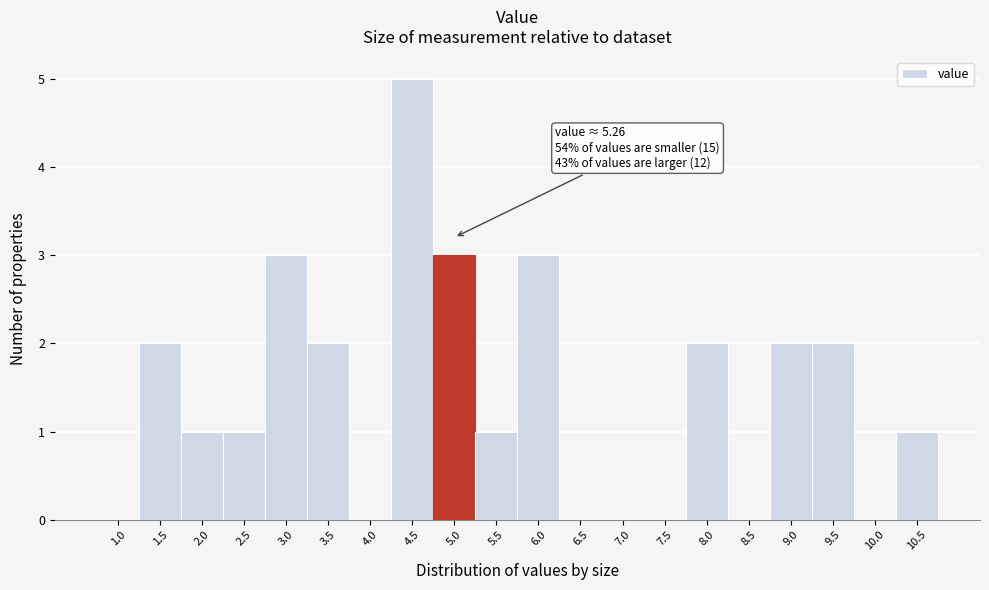

Reading right to left, what are all the values shown in this chart?

10.5=1	10.0=0	9.5=2	9.0=2	8.5=0	8.0=2	7.5=0	7.0=0	6.5=0	6.0=3	5.5=1	5.0=3	4.5=5	4.0=0	3.5=2	3.0=3	2.5=1	2.0=1	1.5=2	1.0=0